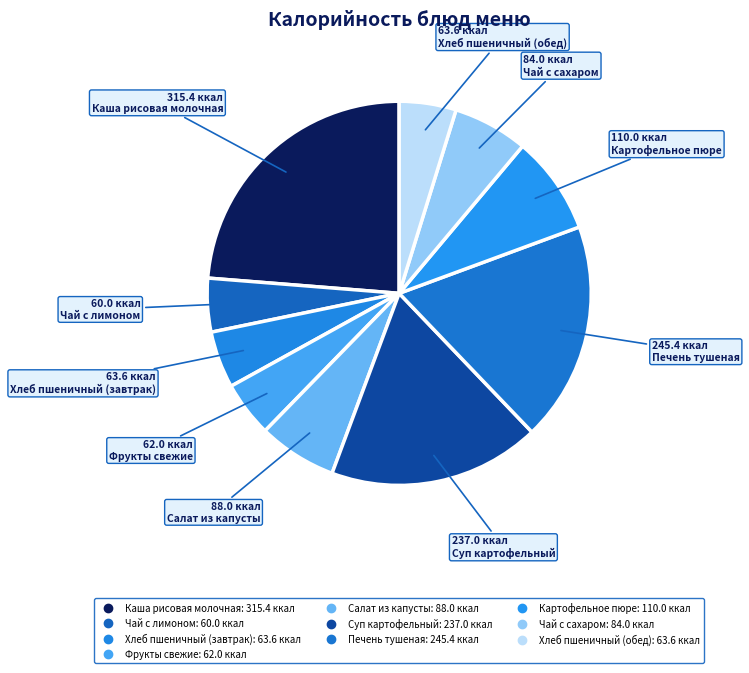

How many segments does this pie chart have?

10